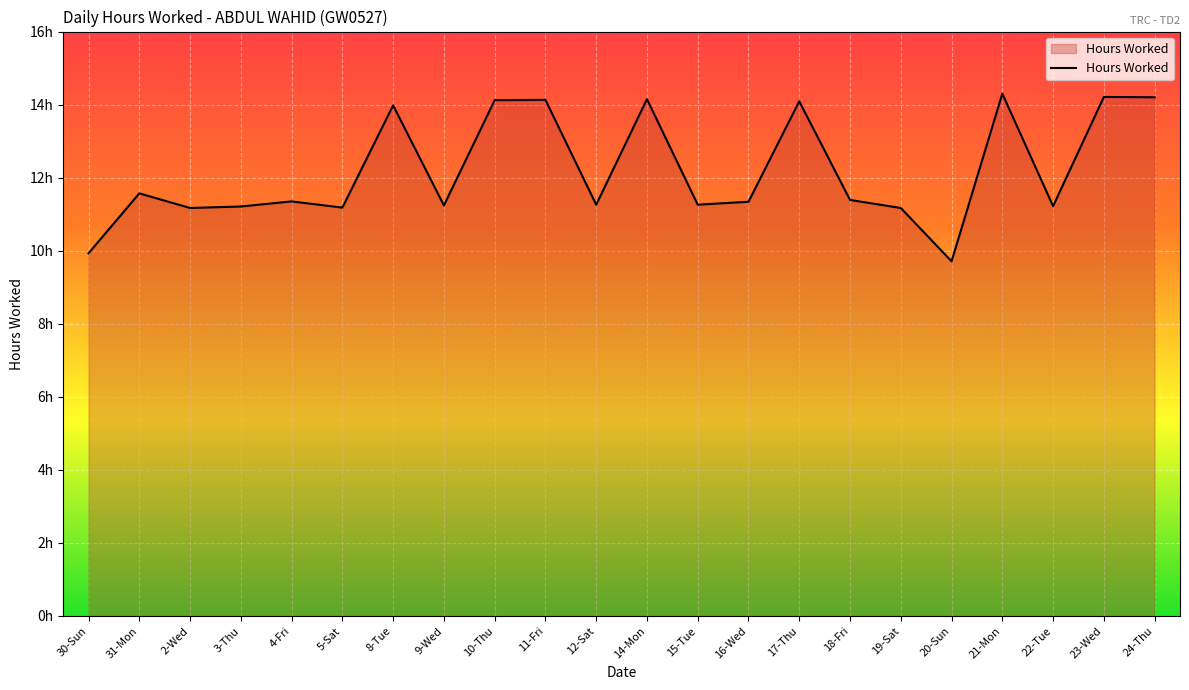

How many interior local peaks (higher than both neighbors) does the data have?

8